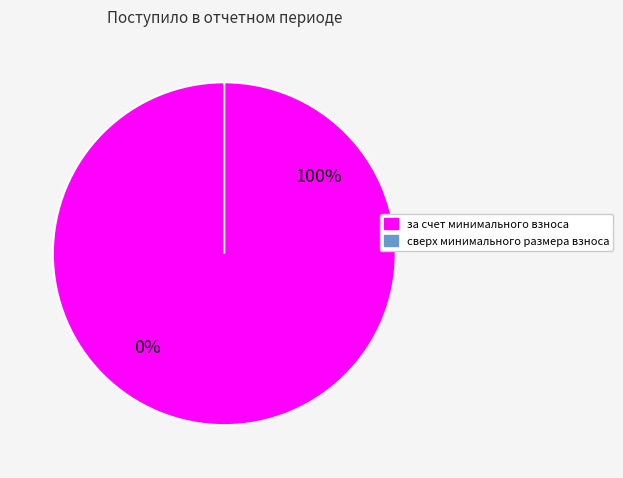

Rank the categories by value from highest to lowest.

за счет минимального взноса, сверх минимального размера взноса